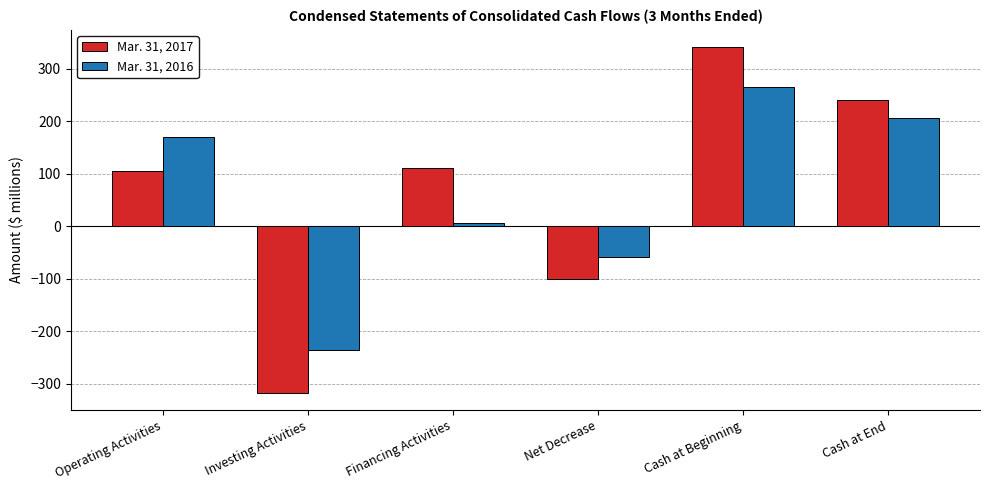

What is the value of the Mar. 31, 2016 bar at the 1st from the left?

169